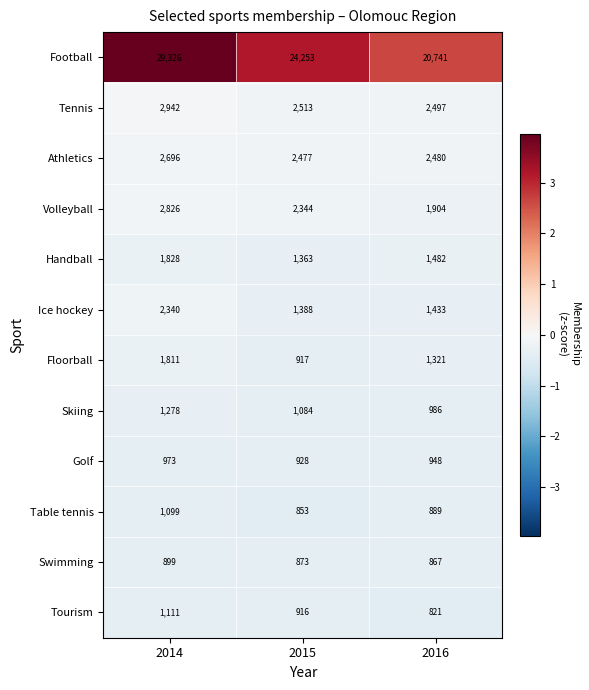

Which series changed the most between 2014 and 2015?

Football